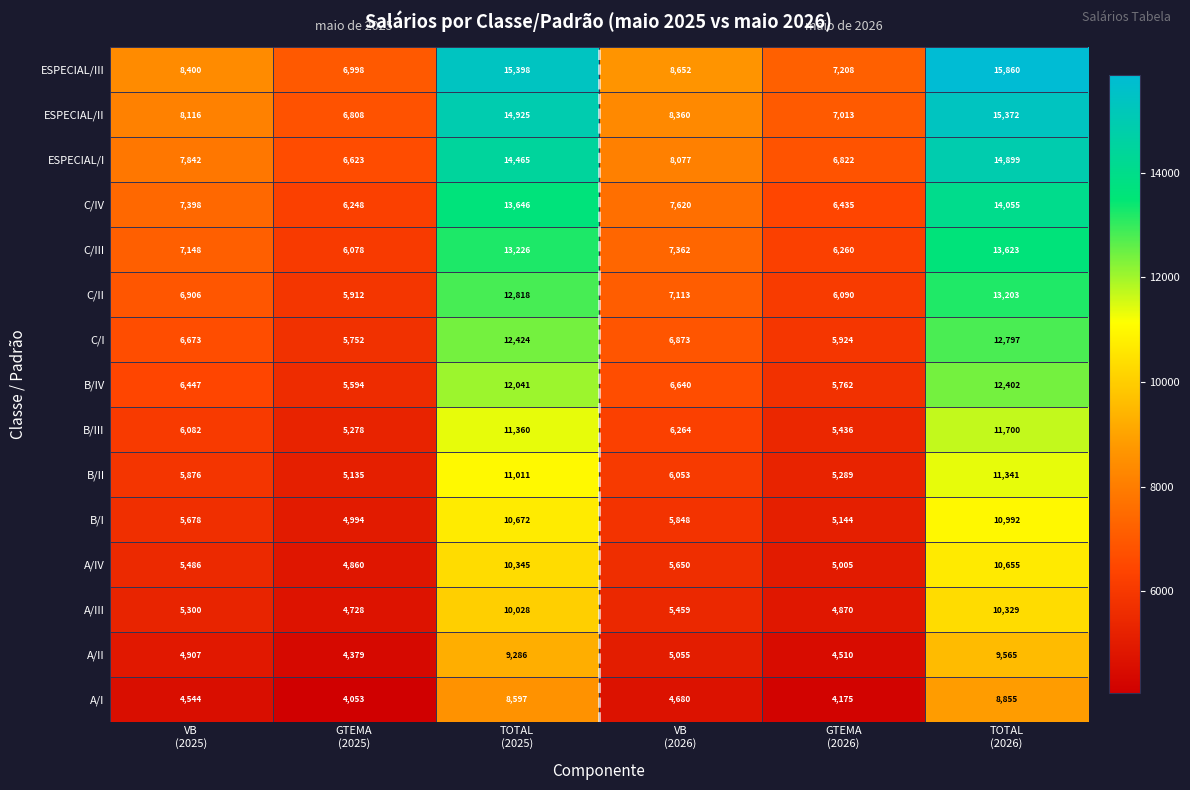

What is the difference between the highest and lowest values at VB
(2026)?

3972